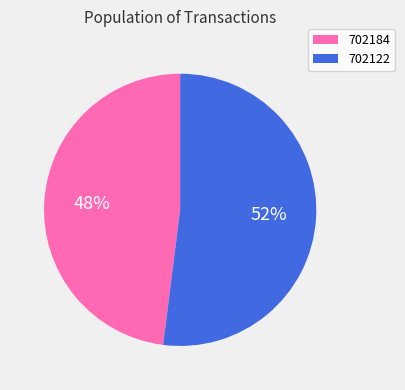

Do 702122 and 702184 together represent more than half of the pie?

Yes